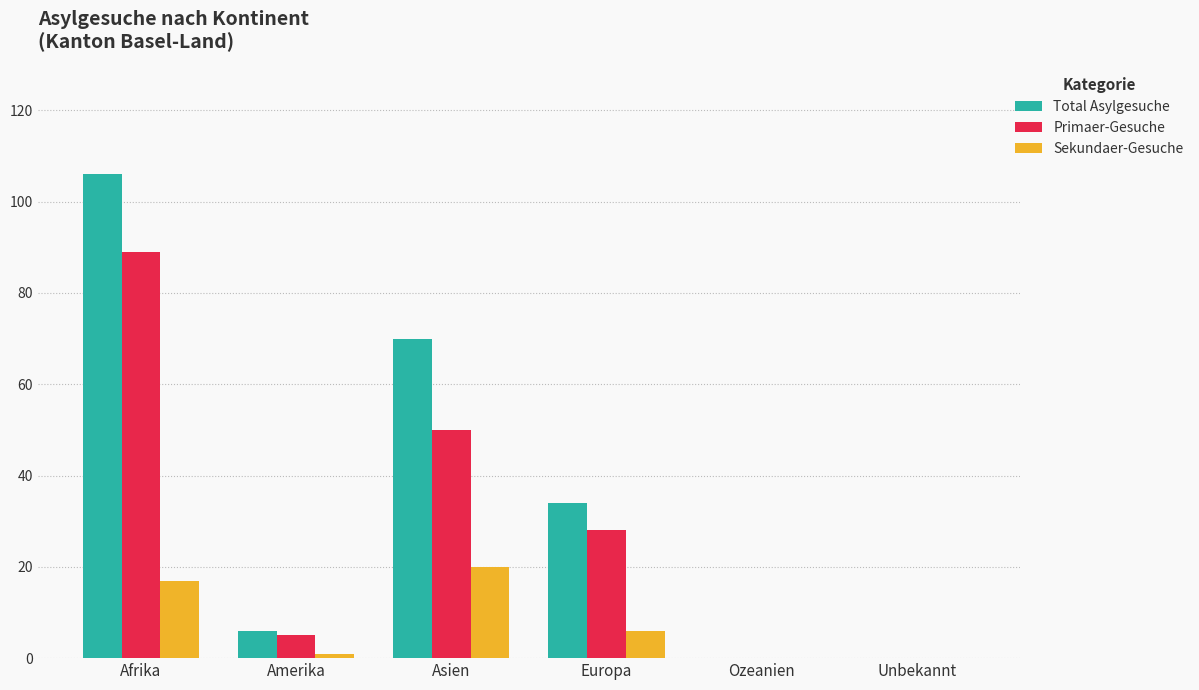

Is it true that Primaer-Gesuche equals 89 at Afrika?

True